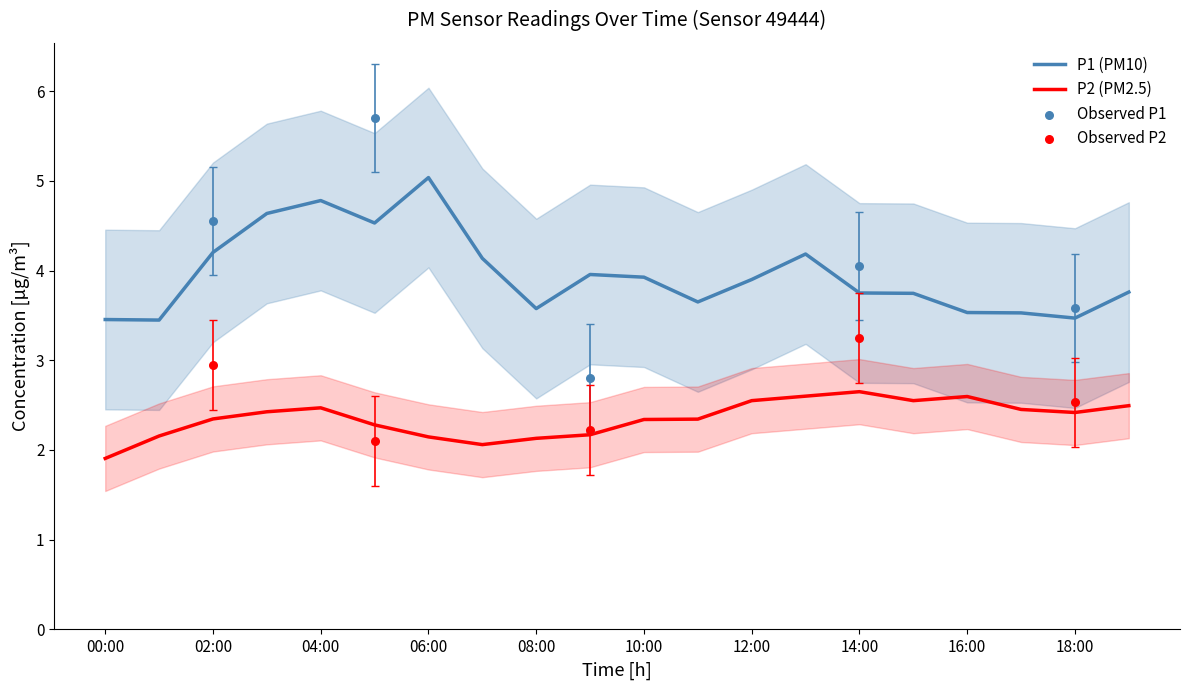

The P1 (PM10) series shows 3.9 at 12:00. True or false?

True